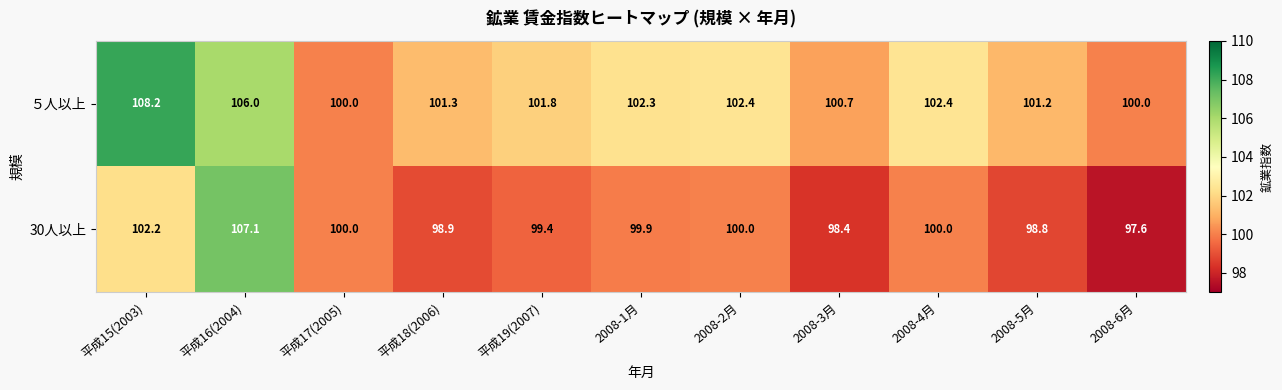

How many categories are shown in the chart?

11